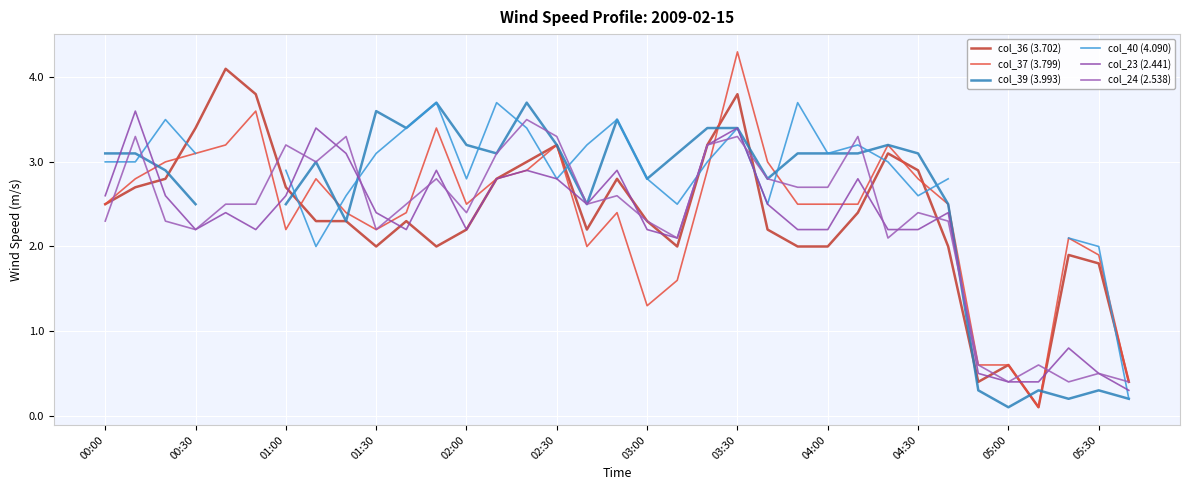

What is the difference between the maximum and minimum values in the col_40 (4.090) series?

3.5